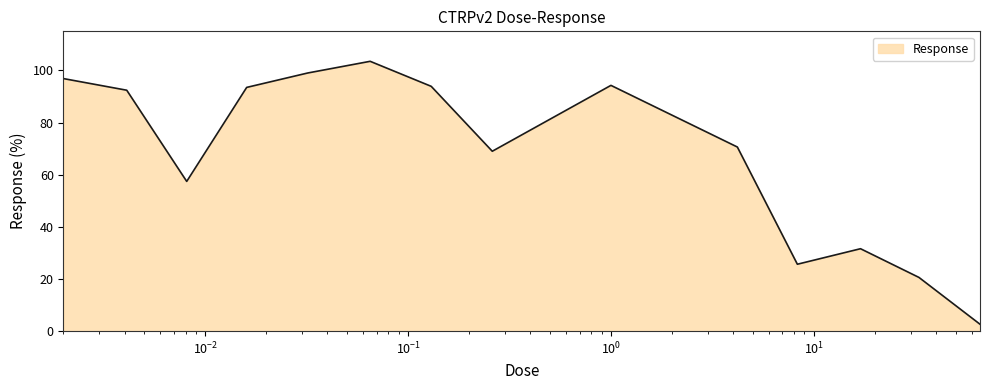

What is the difference between the maximum and minimum values?

100.9